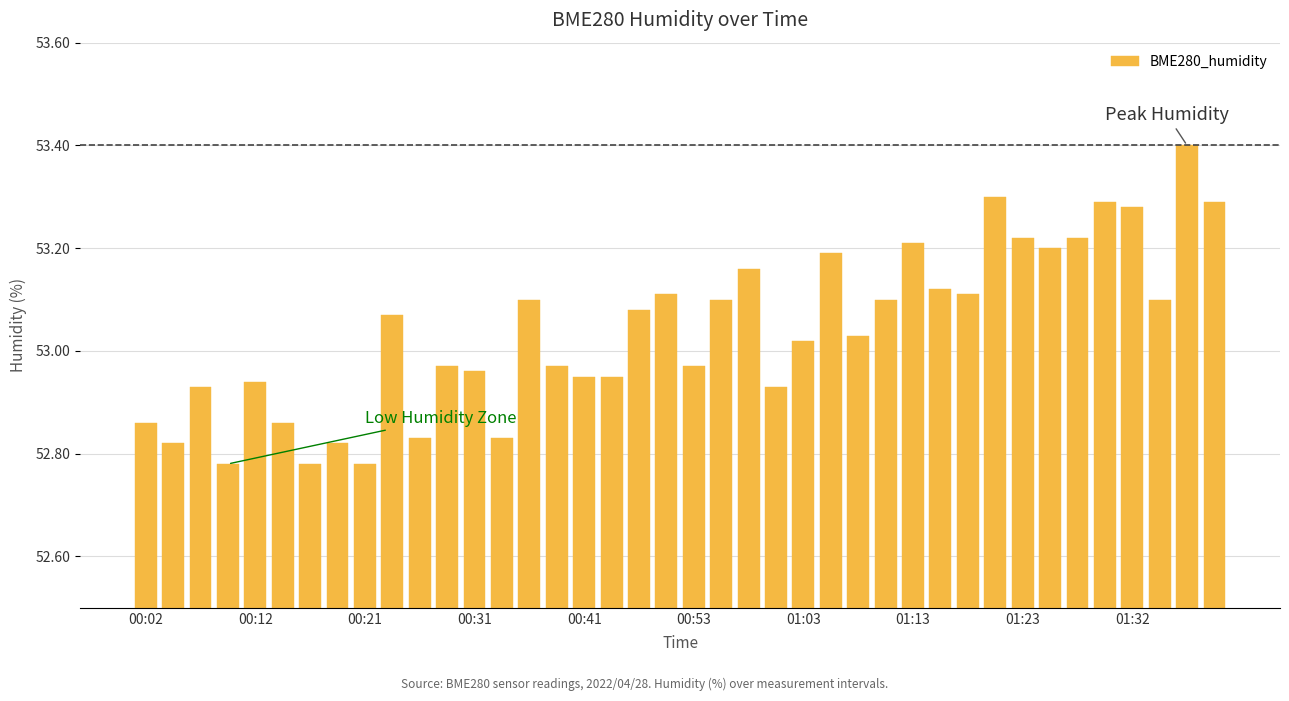

Does the chart contain any negative values?

No